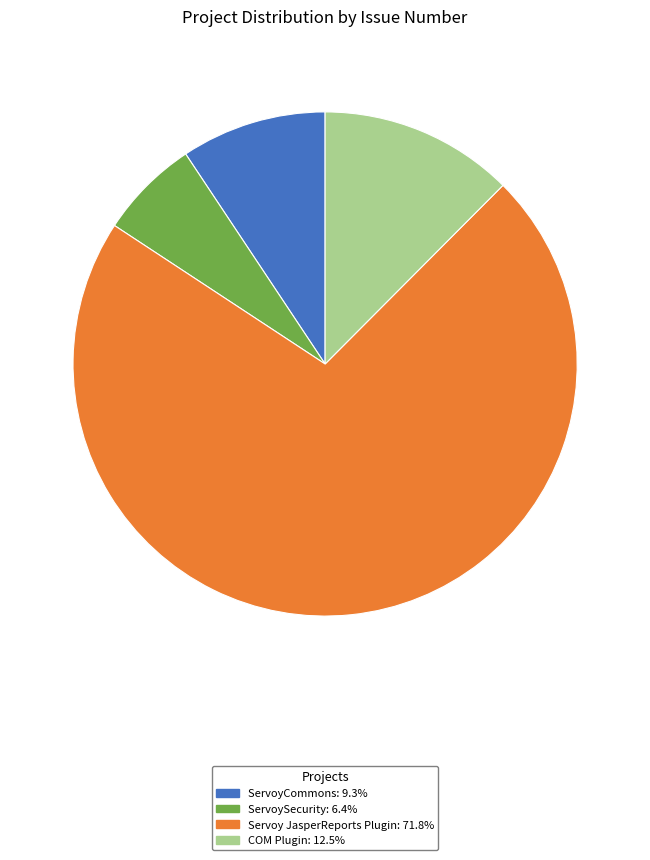

Approximately how many times larger is the value at ServoyCommons compared to Servoy JasperReports Plugin?

0.1